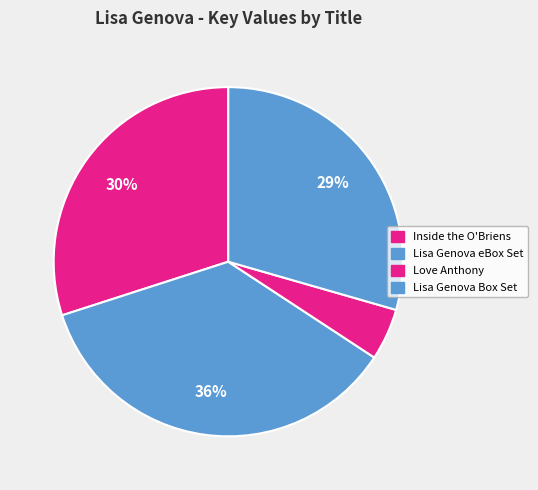

What is the largest slice in the pie chart?

Lisa Genova eBox Set